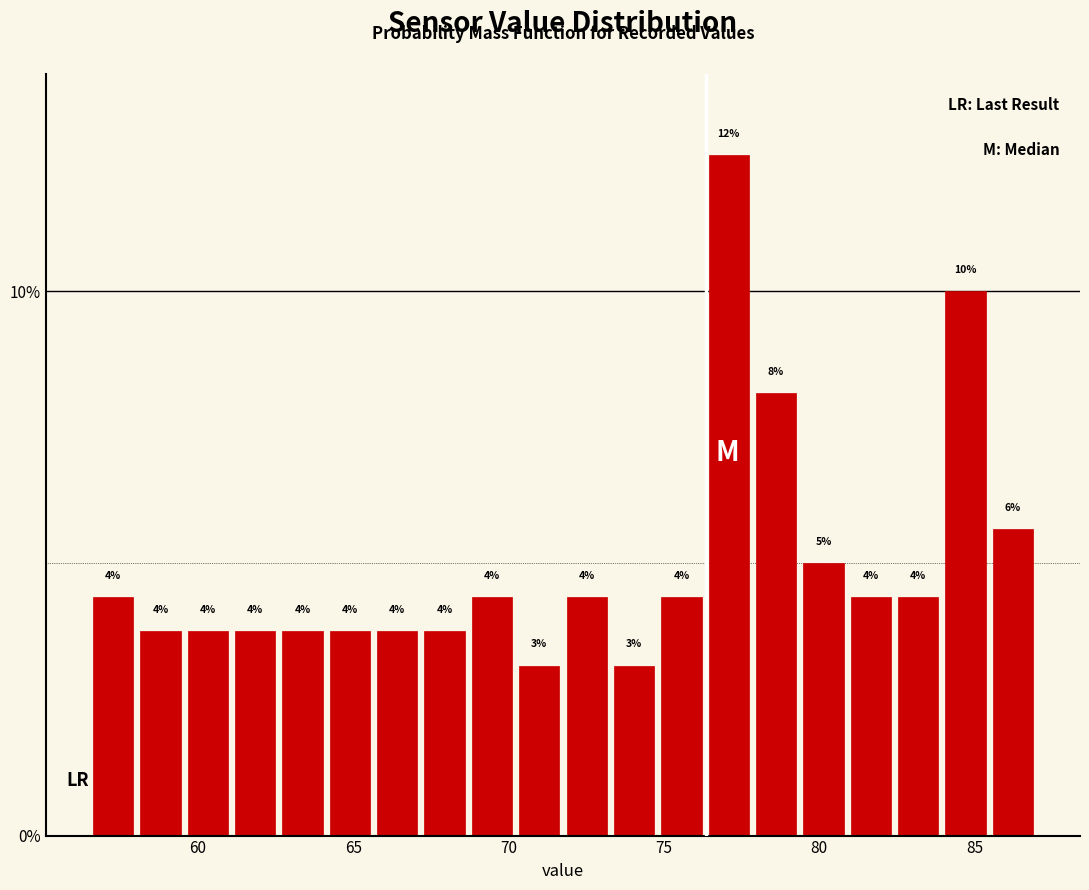

Read against the x-axis, roughly where is the centre of the tallest bar?

77.0